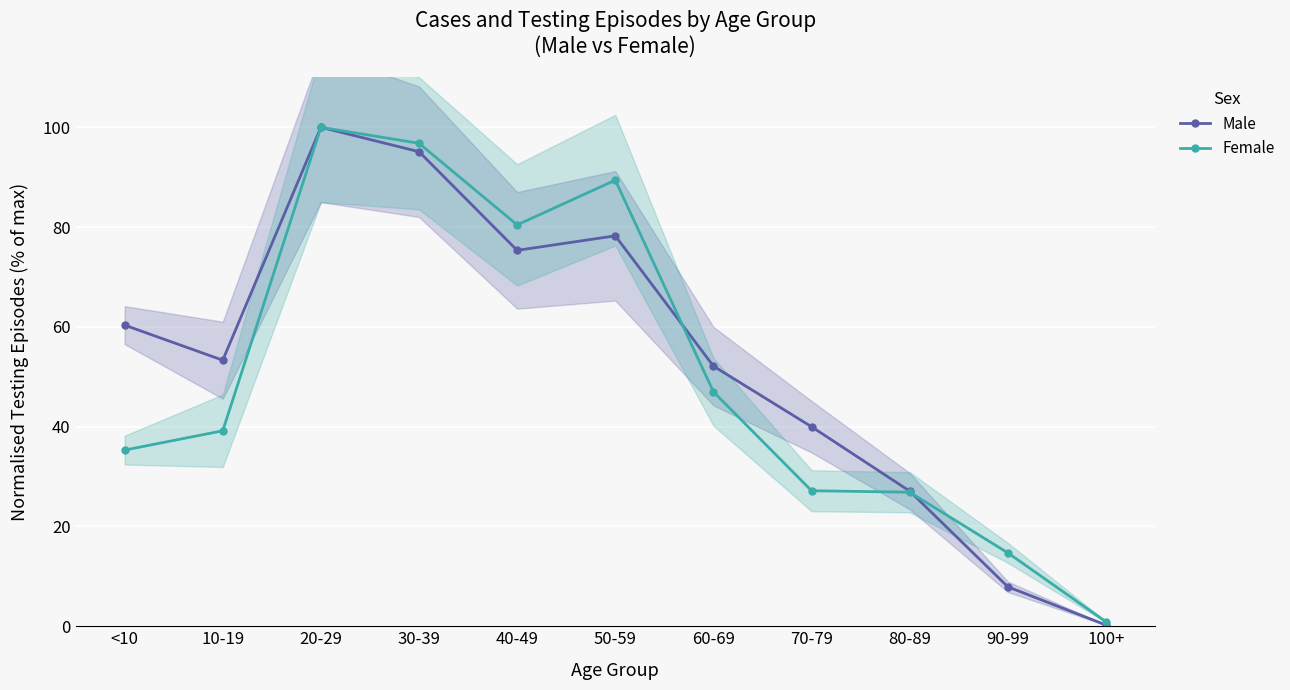

What is the difference between the highest and lowest values at 30-39?

1.7